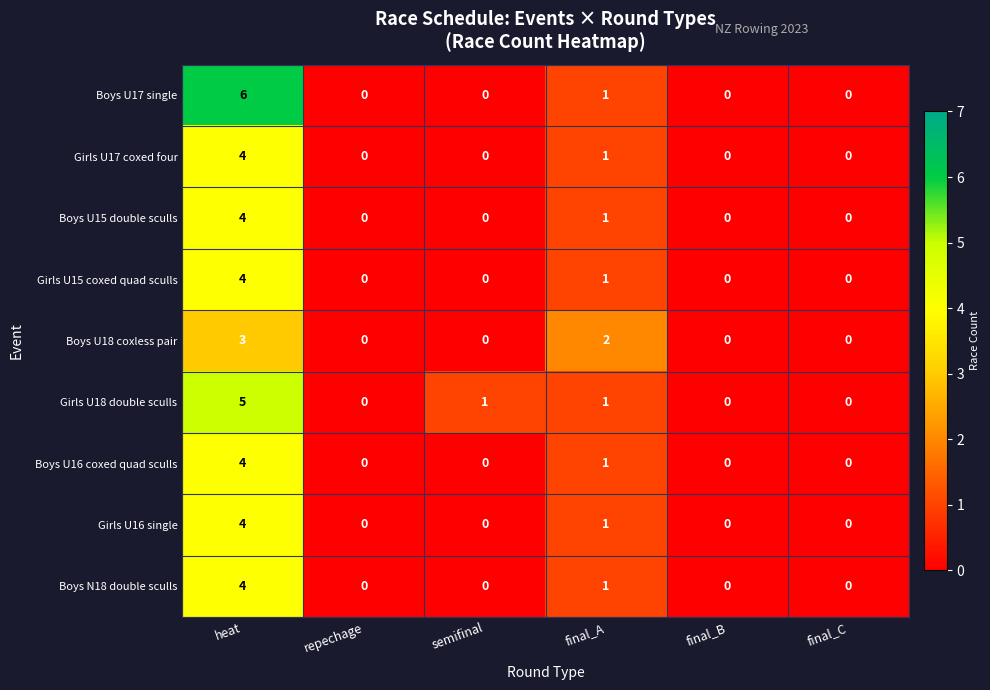

What is the total value across all series at final_A?

10